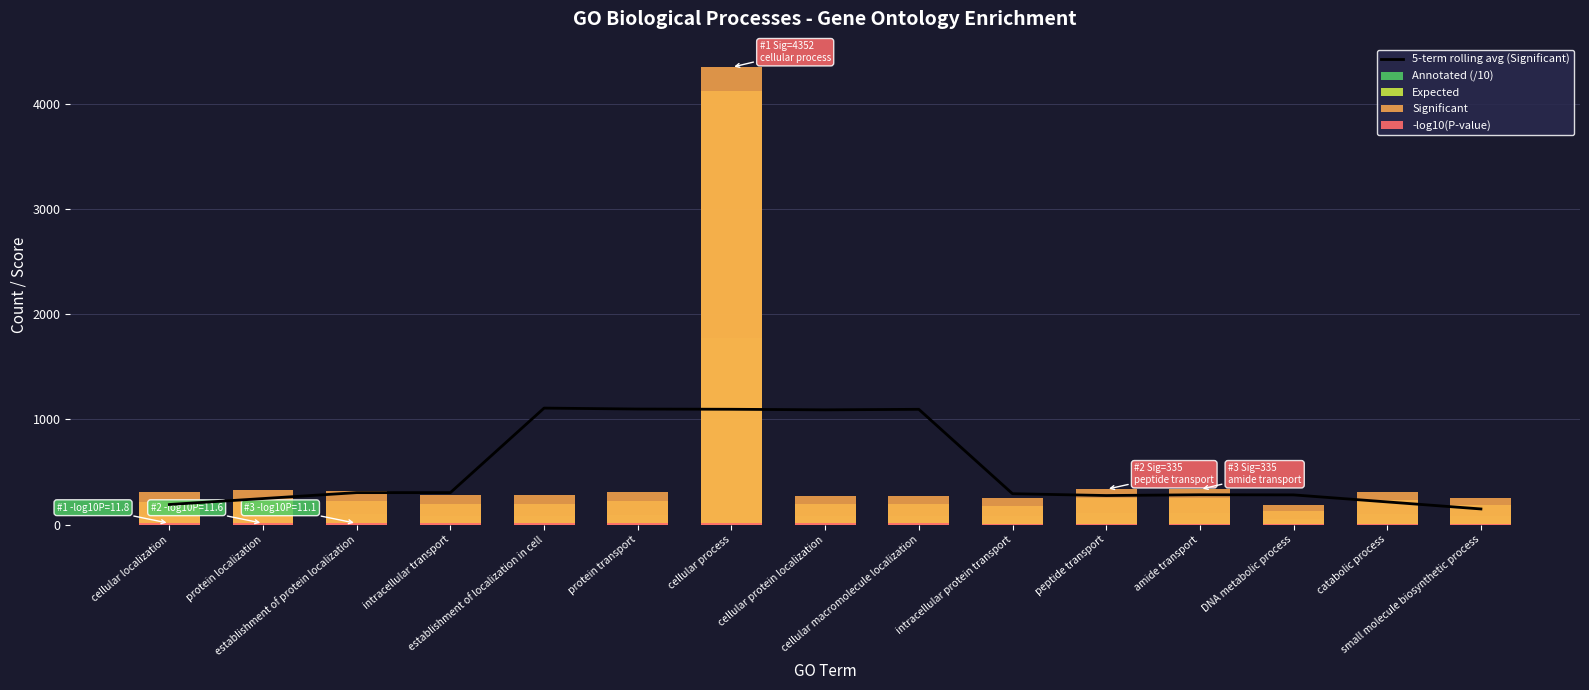

Rank the categories by Expected value from lowest to highest.

DNA metabolic process, intracellular protein transport, small molecule biosynthetic process, cellular protein localization, cellular macromolecule localization, intracellular transport, establishment of localization in cell, cellular localization, protein transport, establishment of protein localization, protein localization, catabolic process, peptide transport, amide transport, cellular process